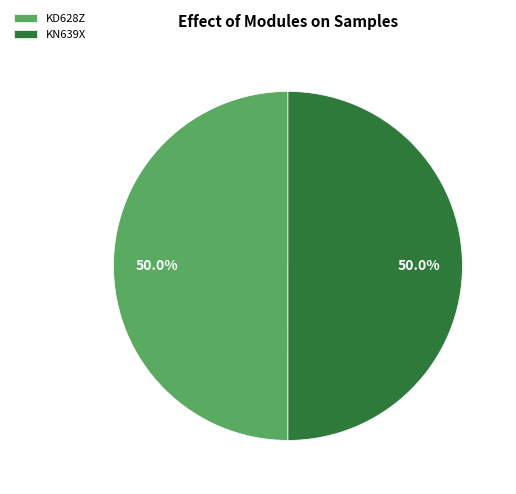

Combined, do KN639X and KD628Z account for over 50%?

Yes